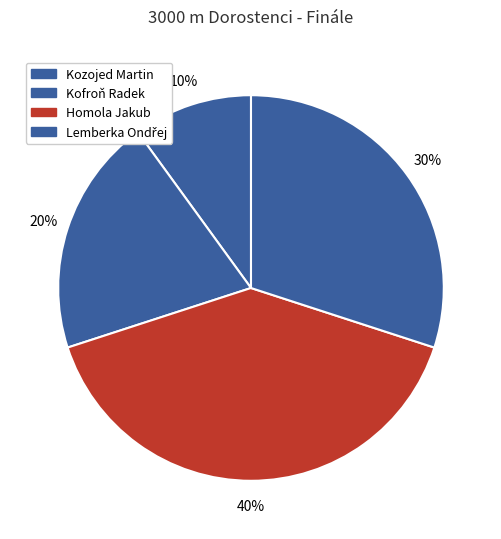

Does any single category account for the majority?

No